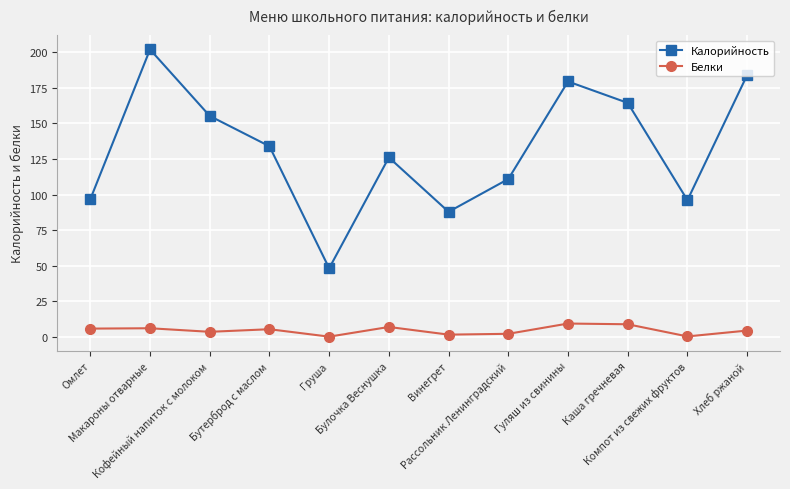

Does the chart display data point markers on the line(s)?

Yes